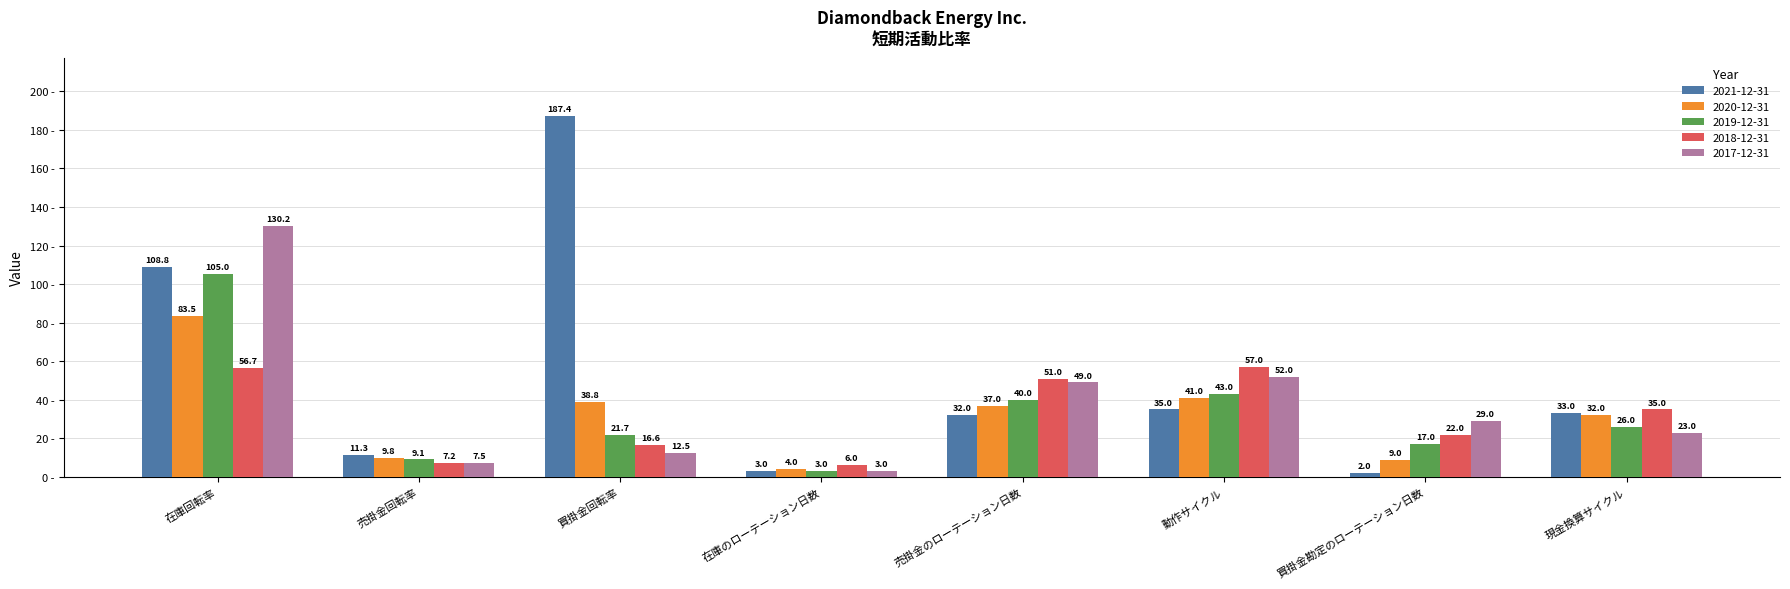

What is the sum of all 2017-12-31 values?

306.3